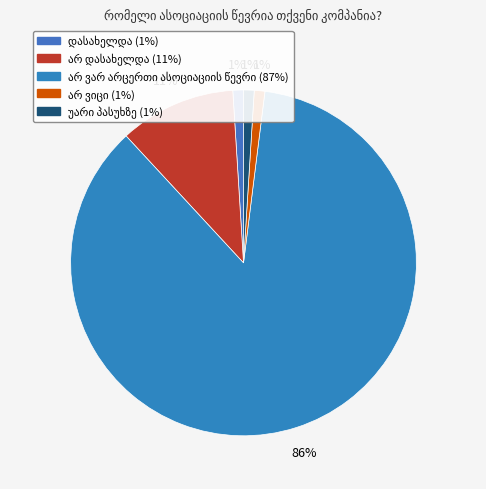

What is the total percentage of არ ვიცი and არ ვარ არცერთი ასოციაციის წევრი?

87.1%